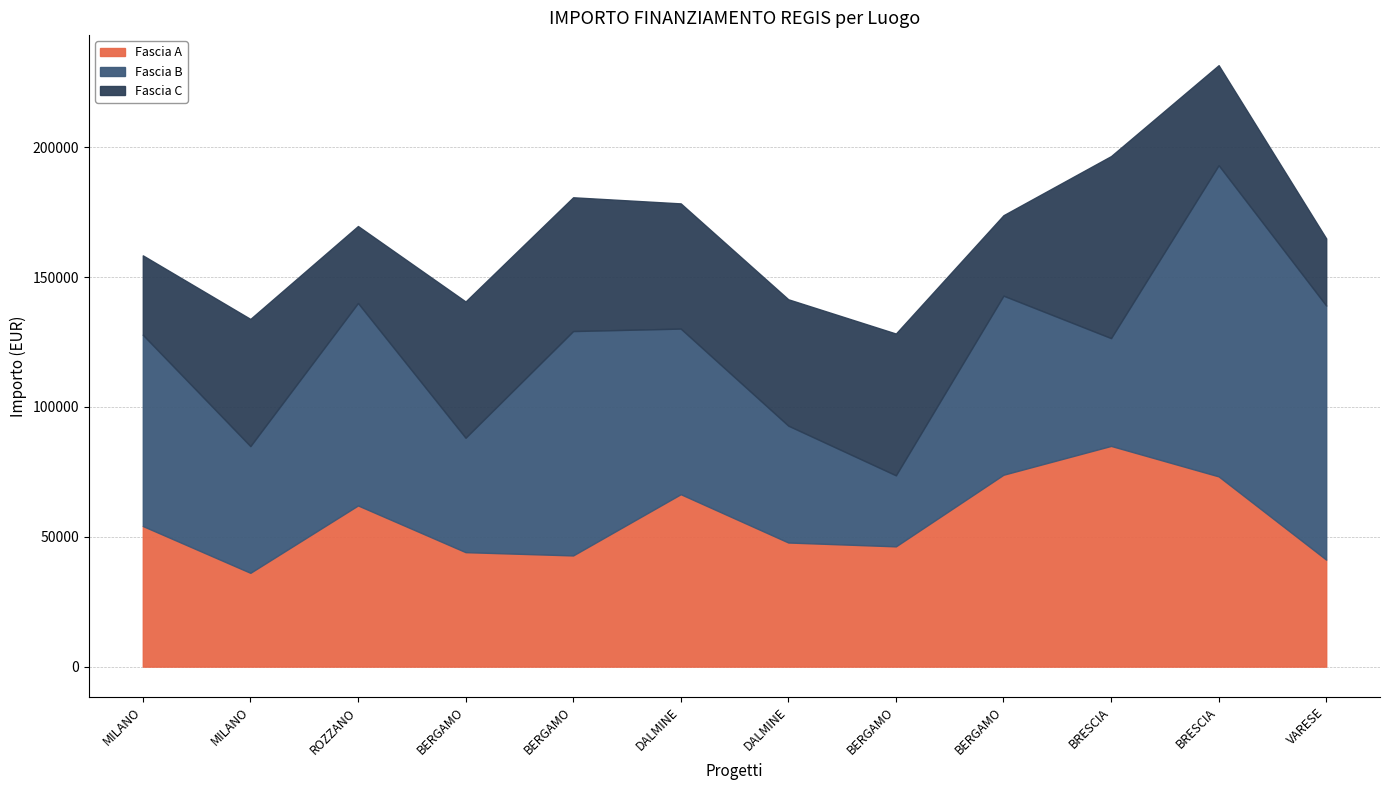

What is the total value across all series at BERGAMO?

140572.1